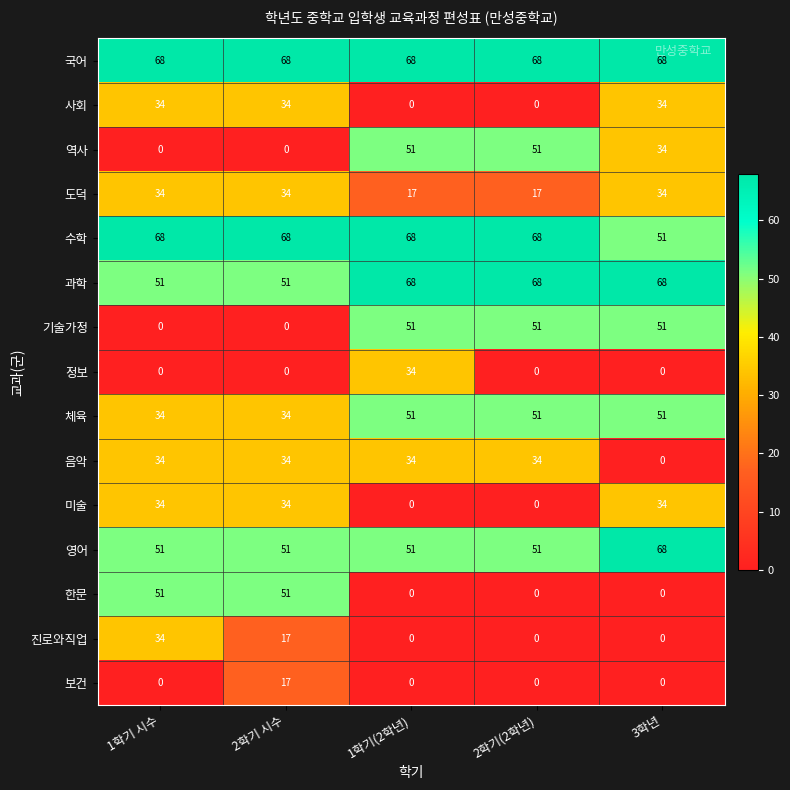

Count the number of categories in the chart.

5